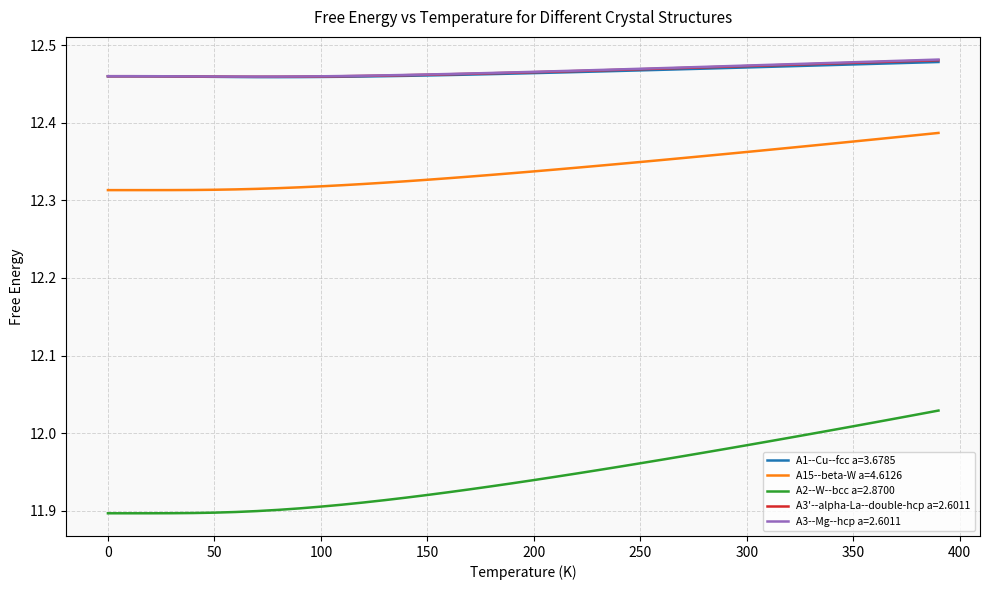

Which series has the largest range (max minus min)?

A2--W--bcc a=2.8700